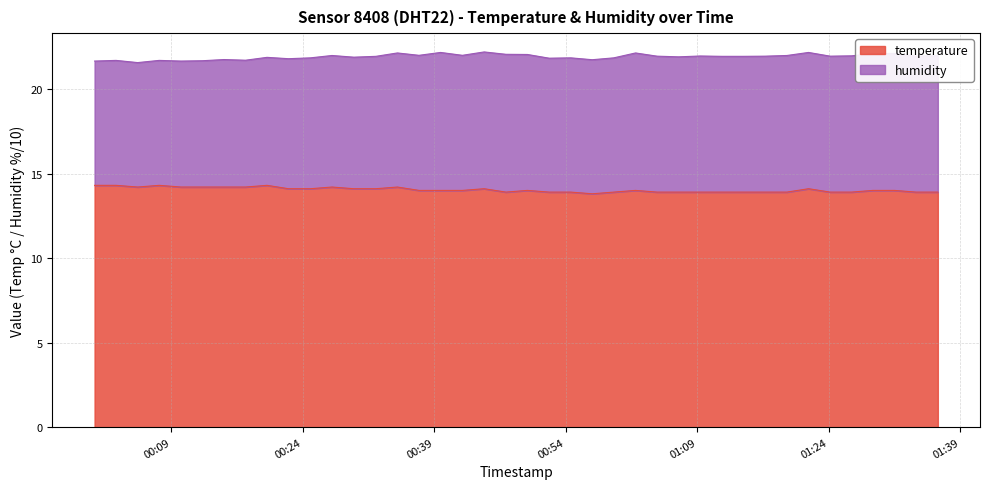

List the labels in order of value, smallest first.

2023-03-23T00:57:00, 2023-03-23T00:47:09, 2023-03-23T00:52:05, 2023-03-23T00:54:33, 2023-03-23T00:59:27, 2023-03-23T01:04:23, 2023-03-23T01:06:51, 2023-03-23T01:09:18, 2023-03-23T01:11:47, 2023-03-23T01:14:16, 2023-03-23T01:16:44, 2023-03-23T01:19:12, 2023-03-23T01:24:08, 2023-03-23T01:26:34, 2023-03-23T01:33:55, 2023-03-23T01:36:25, 2023-03-23T00:37:14, 2023-03-23T00:39:42, 2023-03-23T00:42:11, 2023-03-23T00:49:36, 2023-03-23T01:01:56, 2023-03-23T01:29:01, 2023-03-23T01:31:28, 2023-03-23T00:22:21, 2023-03-23T00:24:51, 2023-03-23T00:29:48, 2023-03-23T00:32:19, 2023-03-23T00:44:40, 2023-03-23T01:21:40, 2023-03-23T00:05:09, 2023-03-23T00:10:05, 2023-03-23T00:12:32, 2023-03-23T00:15:00, 2023-03-23T00:17:27, 2023-03-23T00:27:19, 2023-03-23T00:34:46, 2023-03-23T00:00:14, 2023-03-23T00:02:41, 2023-03-23T00:07:36, 2023-03-23T00:19:54